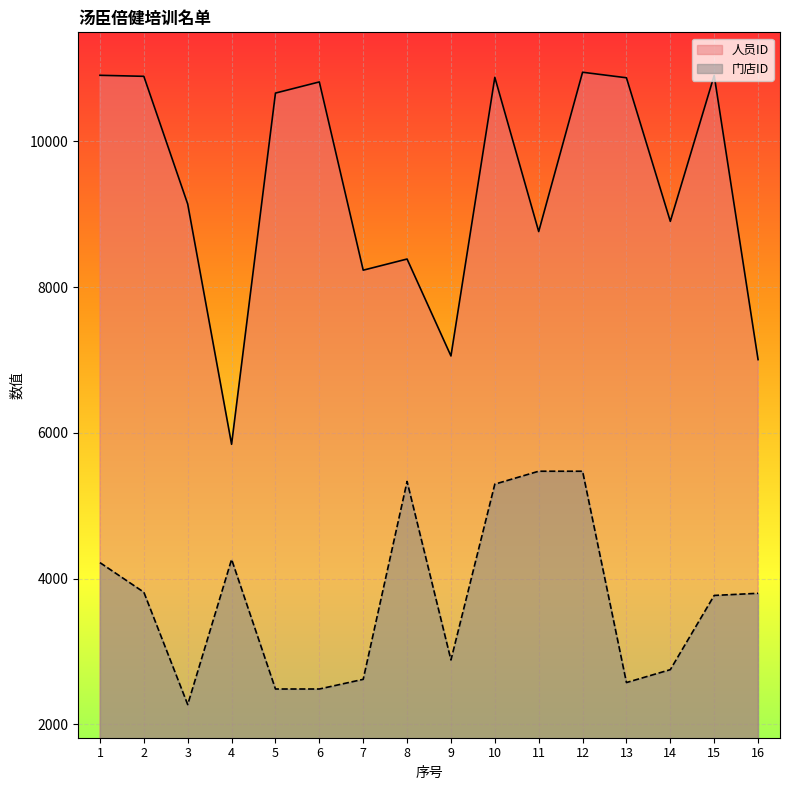

True or false: 门店ID and 人员ID intersect in this chart.

False